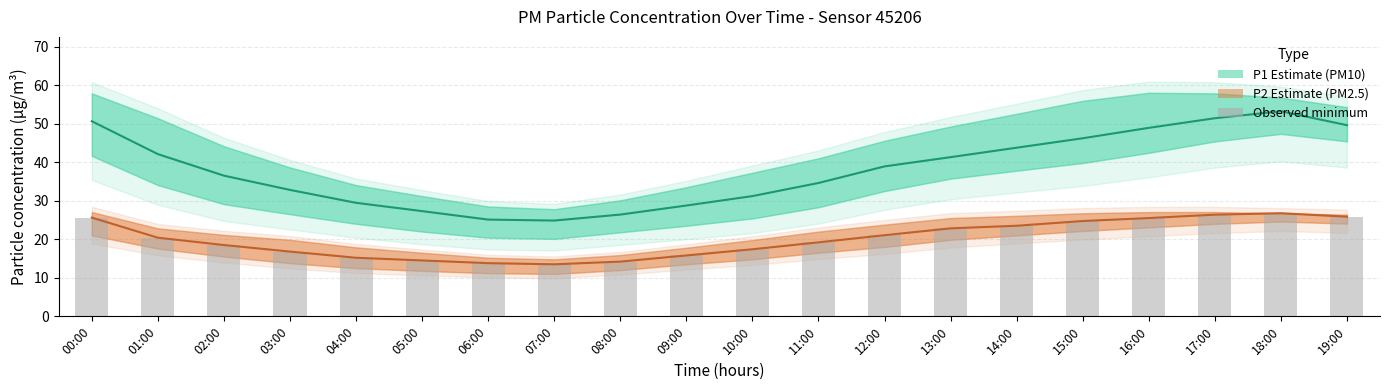

Count the number of categories in the chart.

20